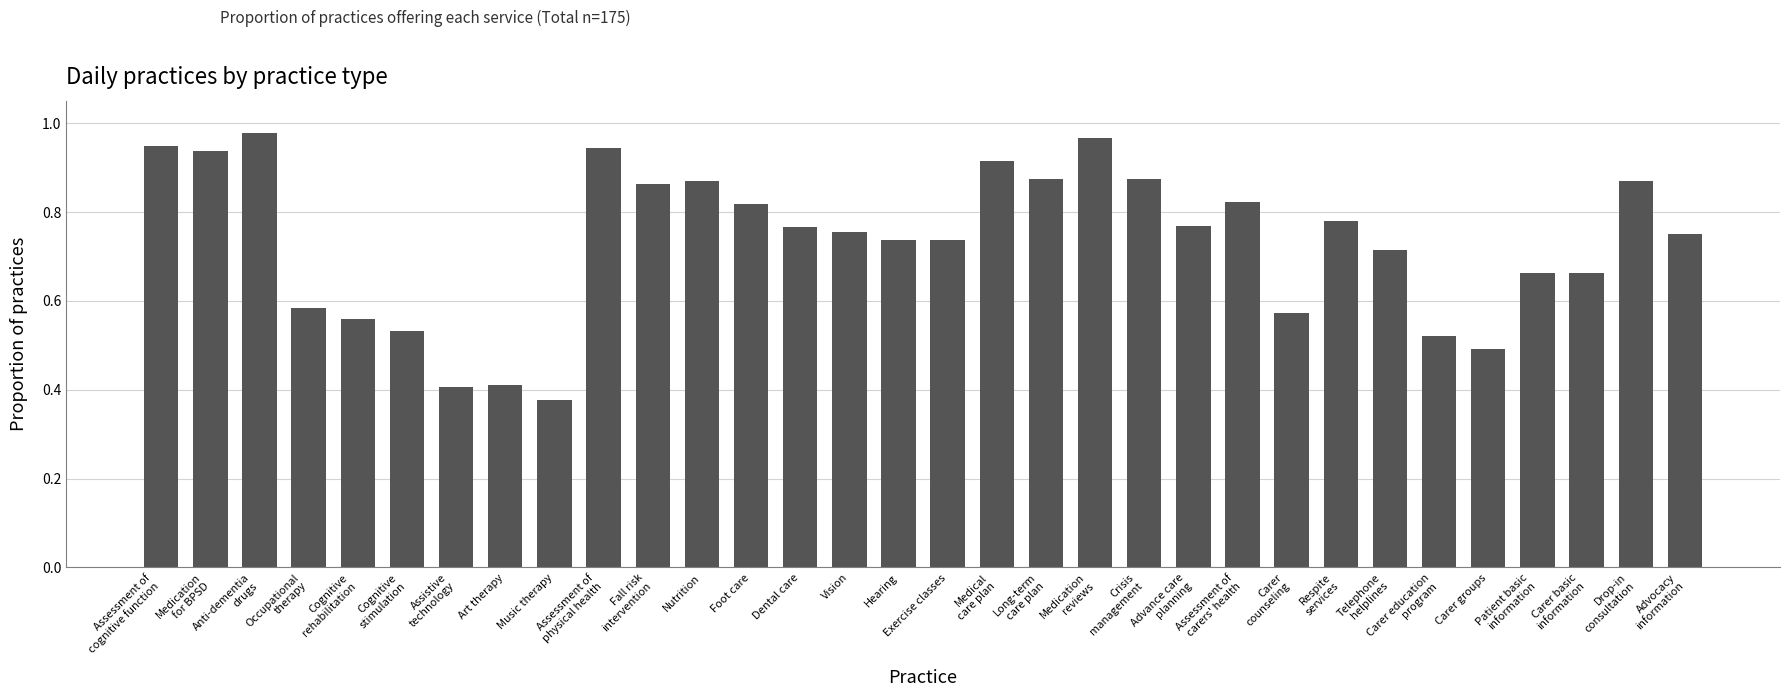

What position from the right is Hearing?

17